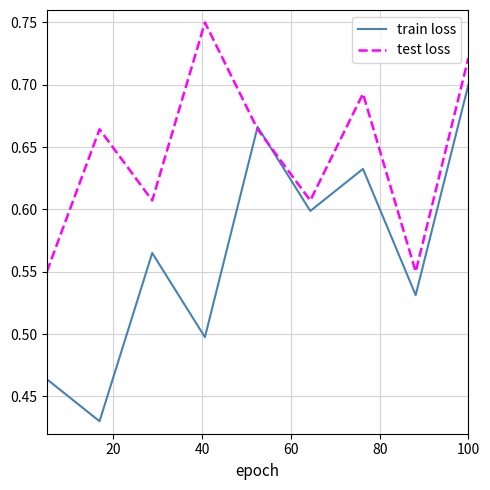

Rank the series by their maximum value, from highest to lowest.

test loss, train loss